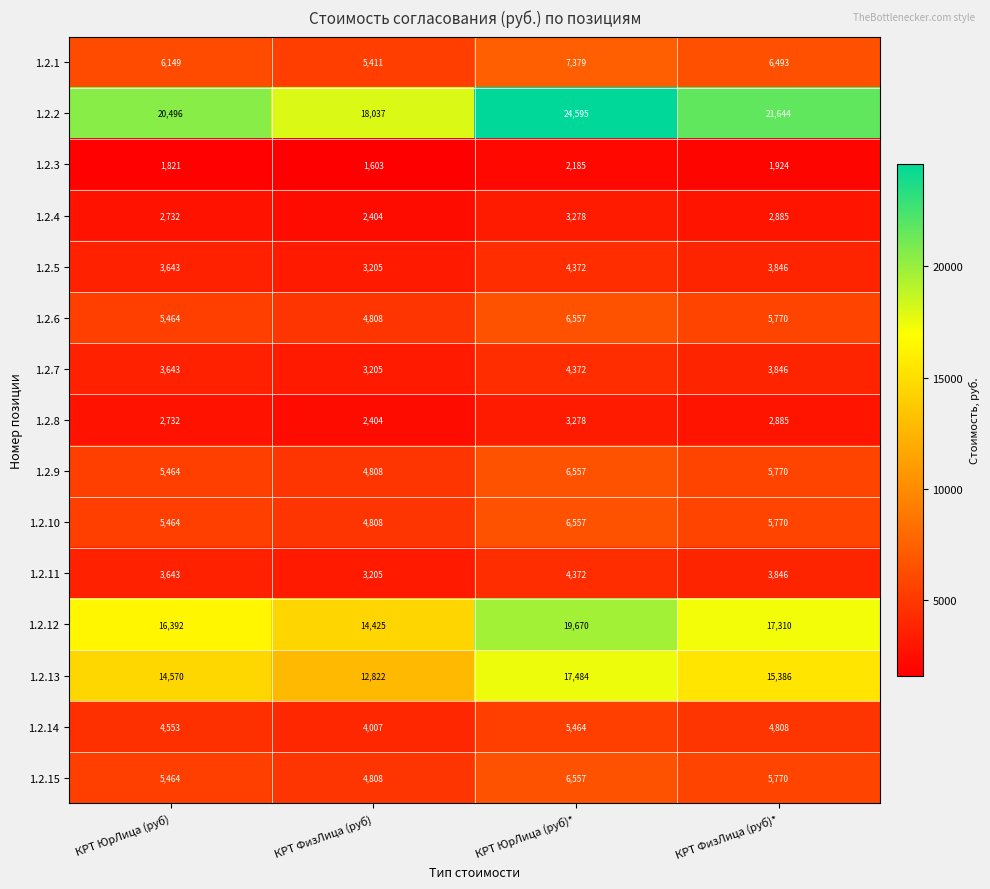

At which category does the chart reach its minimum across all series?

КРТ ФизЛица (руб)